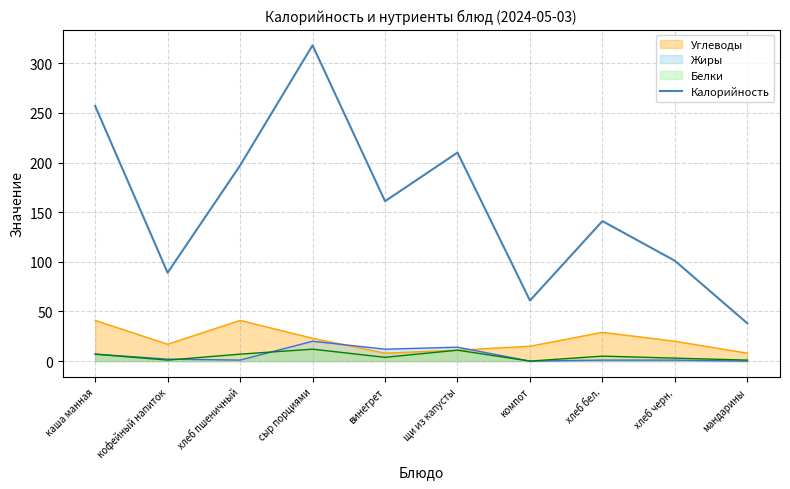

At which category does the data reach its first local valley?

кофейный напиток